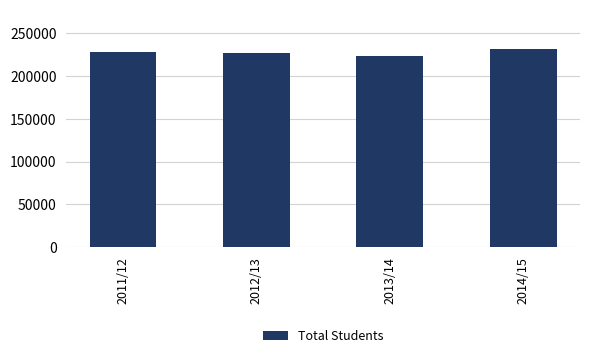

What is the maximum value shown in the chart?

231209